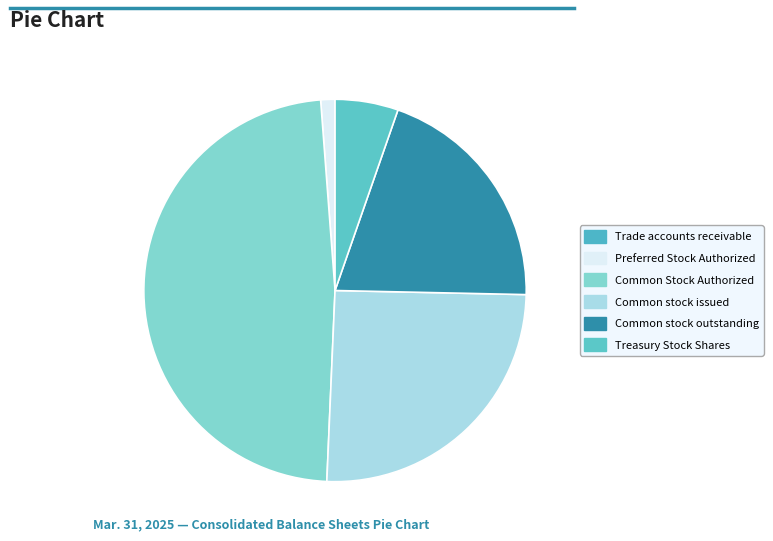

Which slice is the largest?

Common Stock Authorized